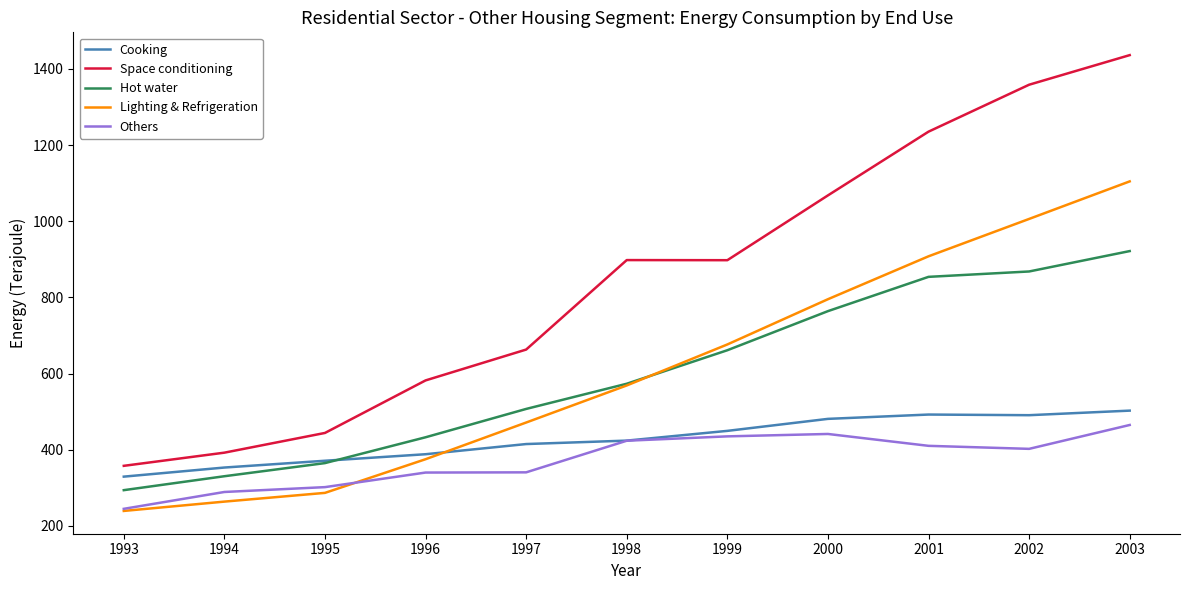

What is the sum of the Lighting & Refrigeration values at 1997 and 1998?

1040.3